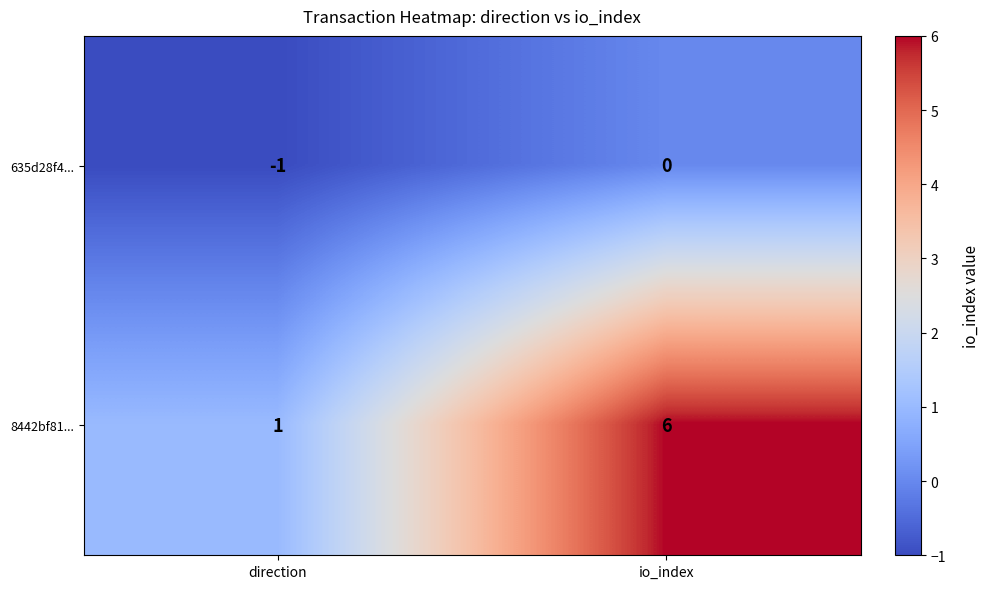

What is the difference between the highest and lowest values at io_index?

6